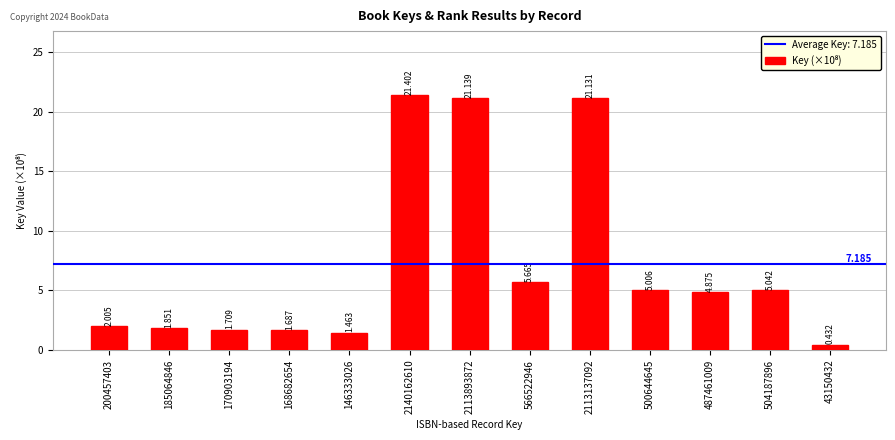

The chart shows a value of 7.6 at 500644645. True or false?

False